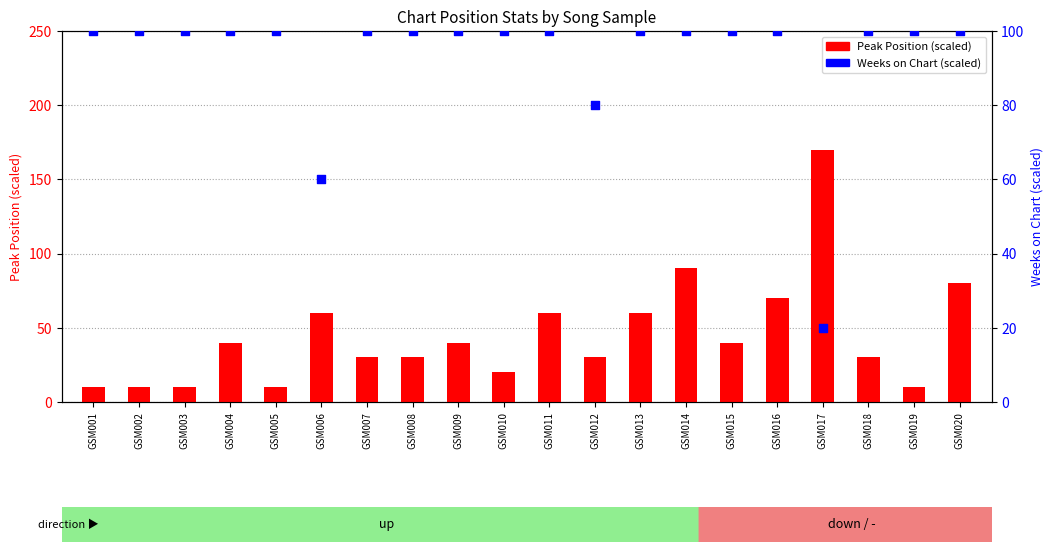

Which series contains the highest Y value?

Peak Position (scaled)